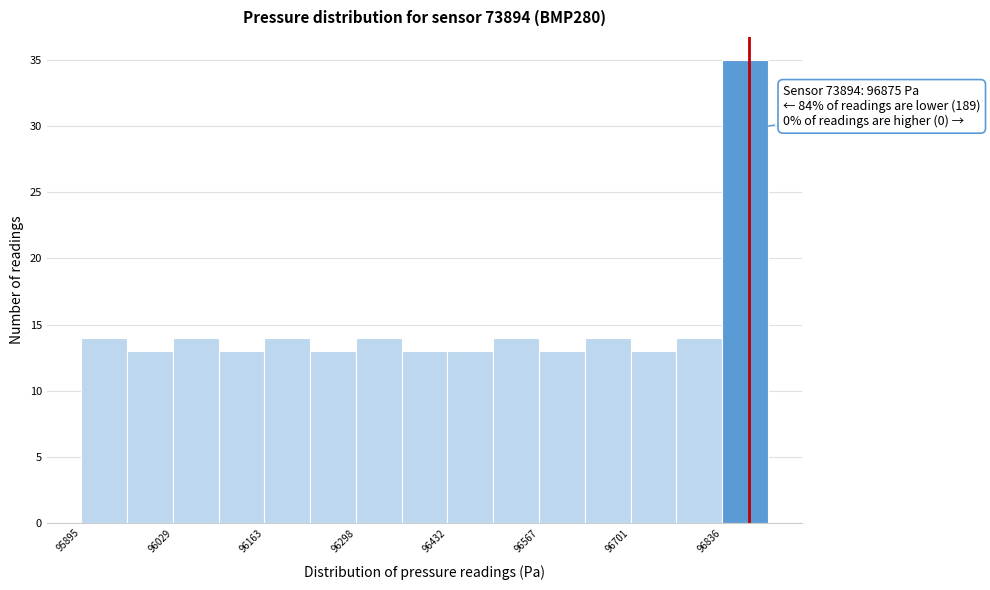

Read against the x-axis, roughly where is the centre of the tallest bar?

96860